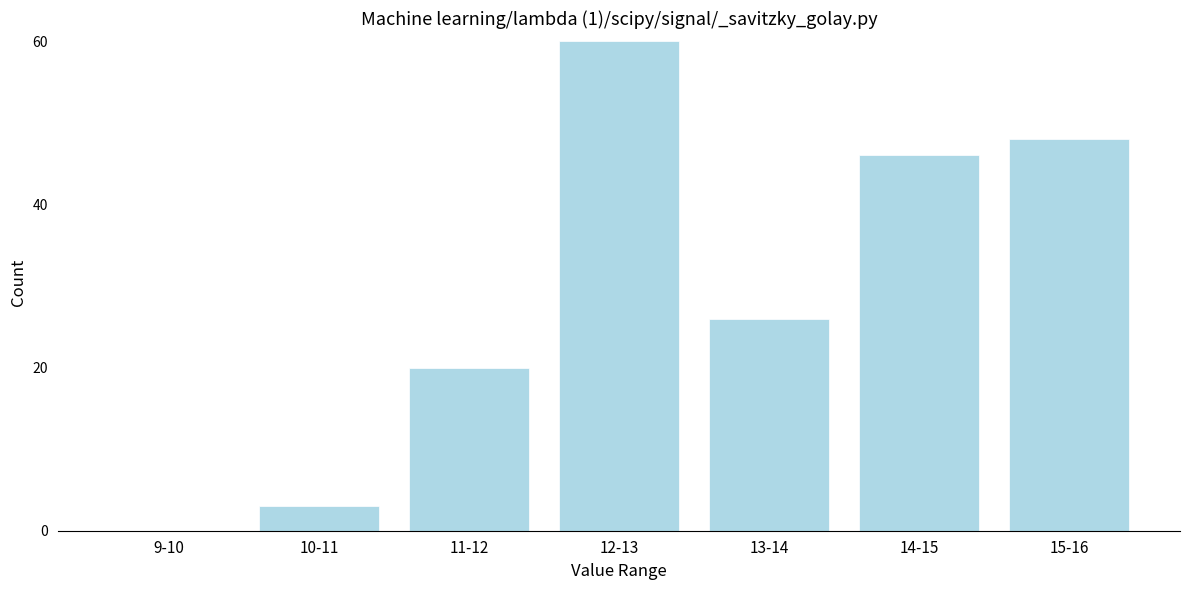

Reading left to right, what are all the values shown in this chart?

9-10=0	10-11=3	11-12=20	12-13=60	13-14=26	14-15=46	15-16=48